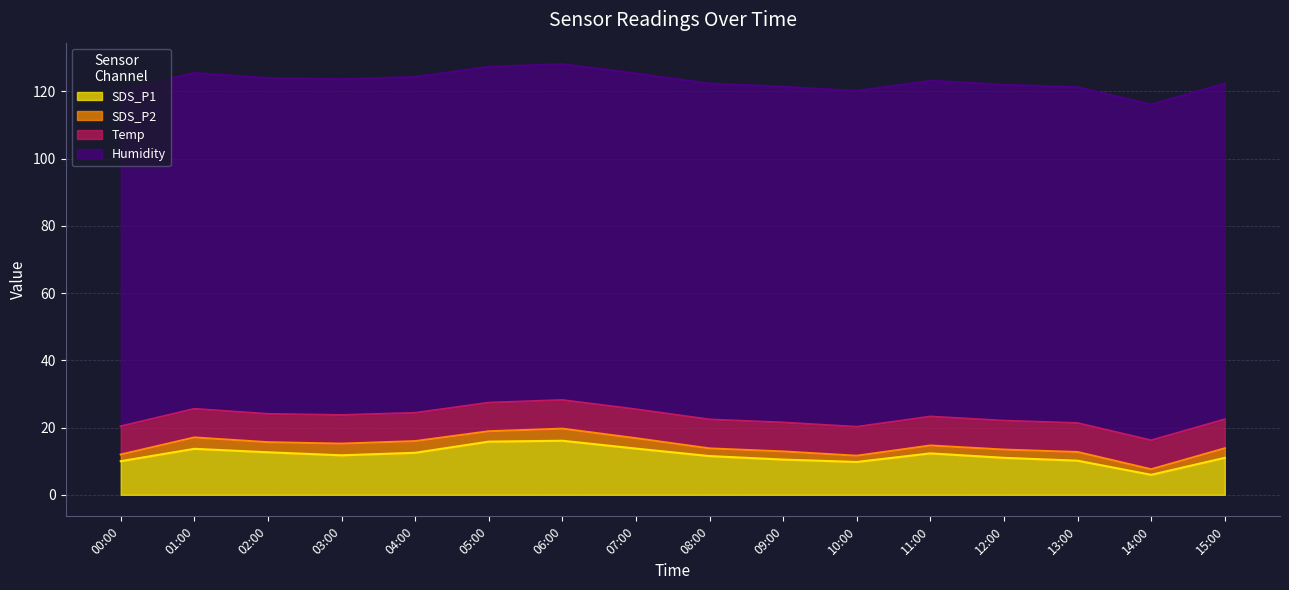

Which series has the largest total across all categories?

Humidity